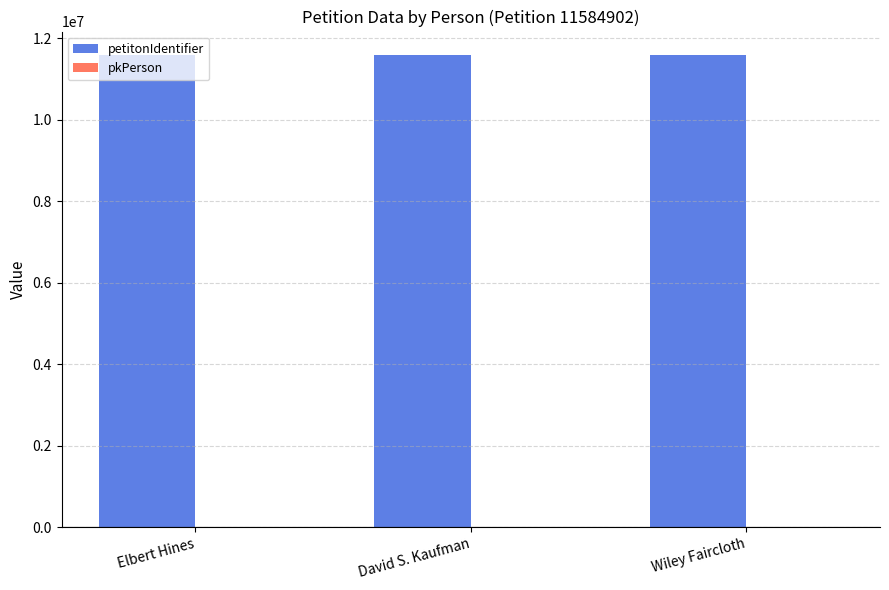

Which series has the largest total across all categories?

petitonIdentifier